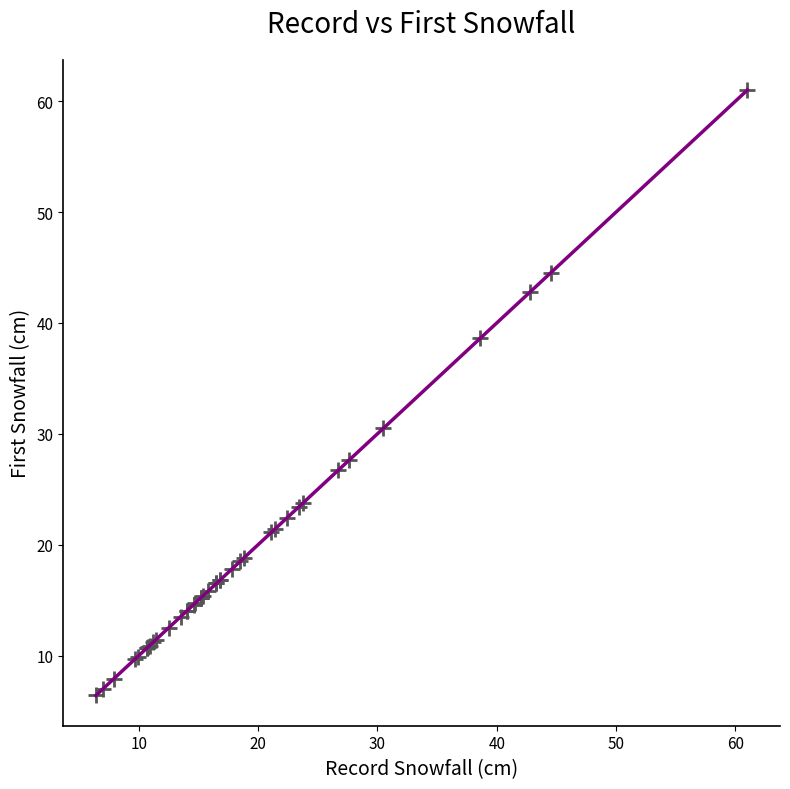

What Y value in the scatter plot is closest to 33?

30.5